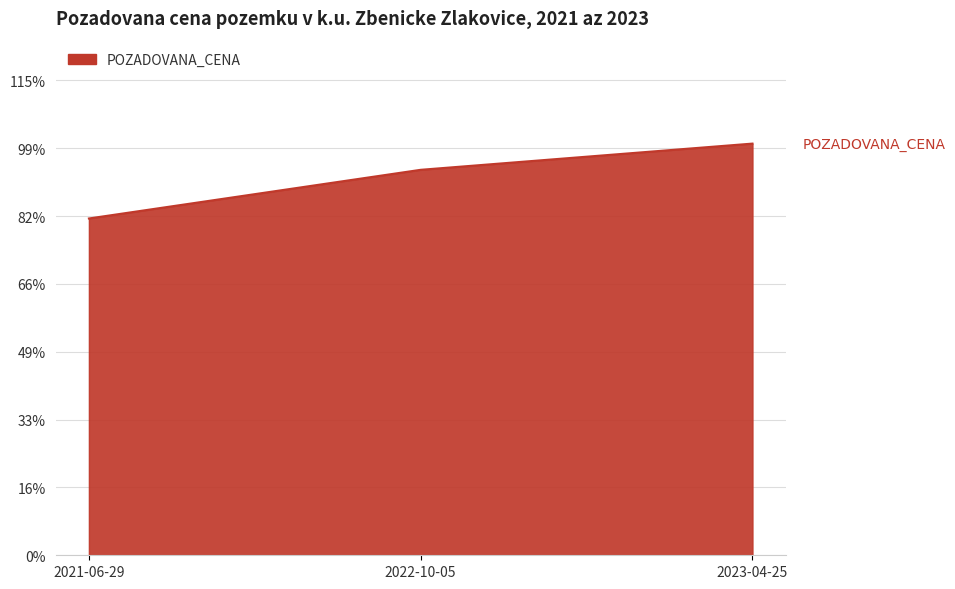

Rank the categories by value from highest to lowest.

2023-04-25, 2022-10-05, 2021-06-29